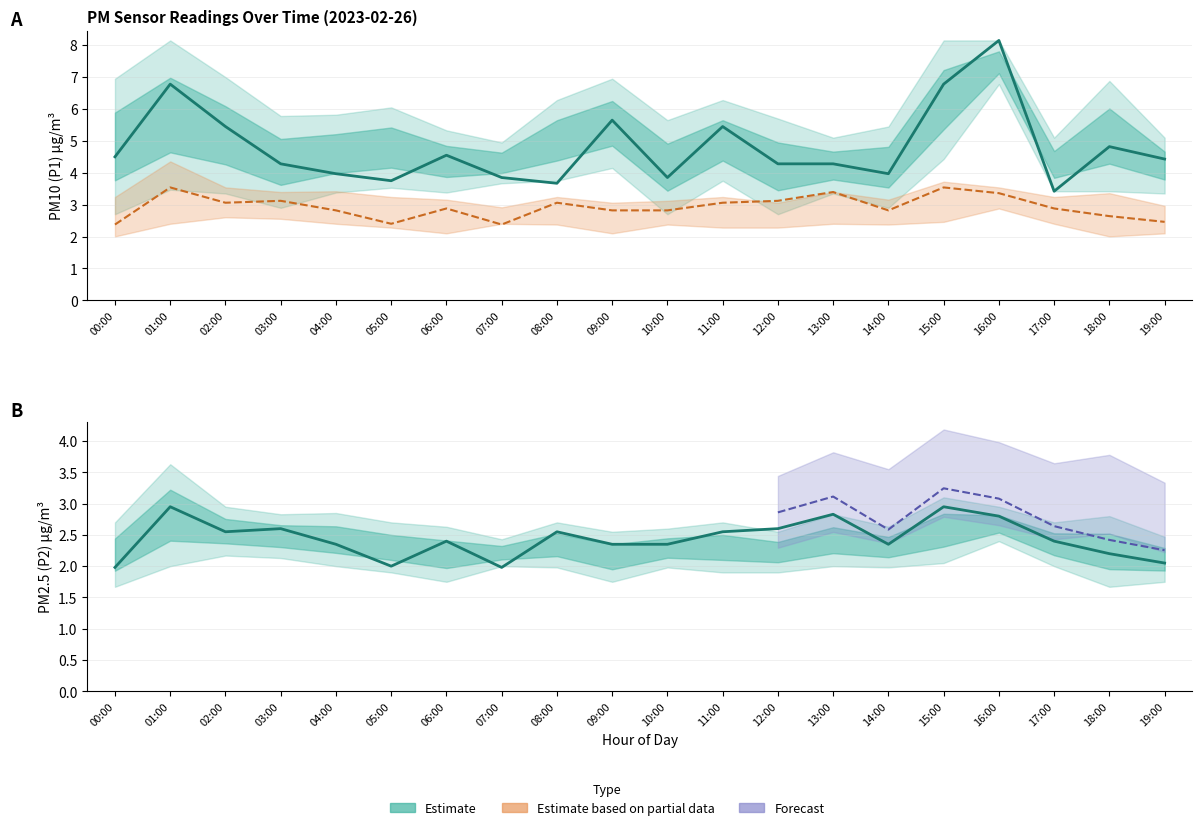

What value does the P1 series have at 19:00?

4.4